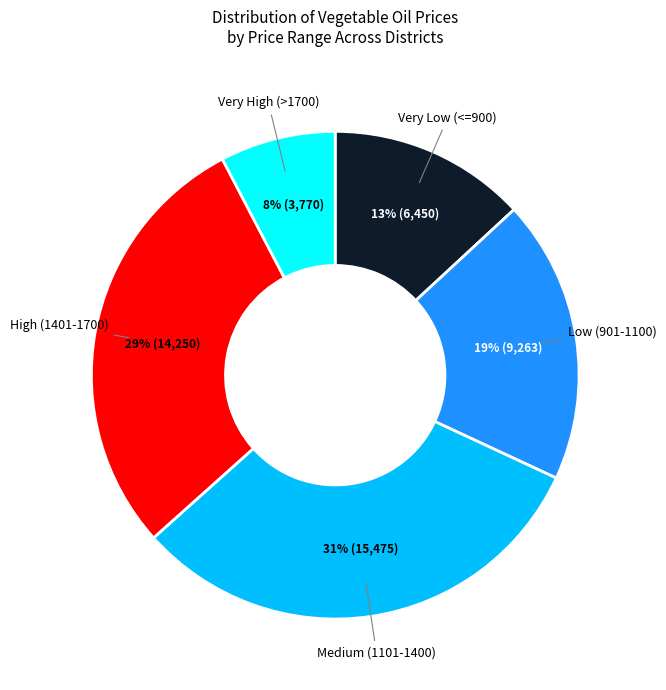

Is there any slice that represents more than half of the pie?

No